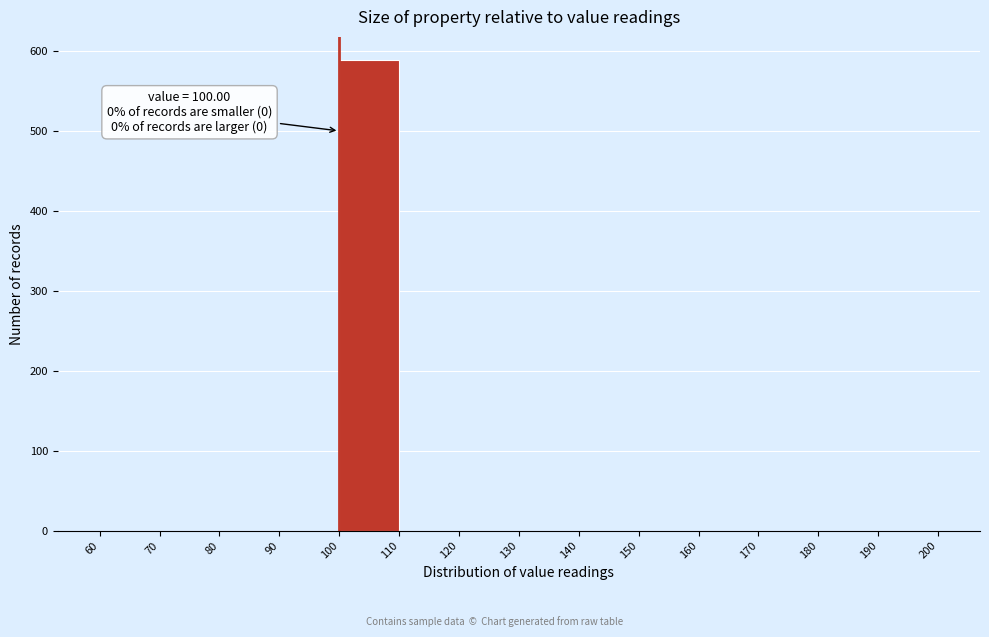

Which range on the x-axis has the tallest bar?

100 to 110